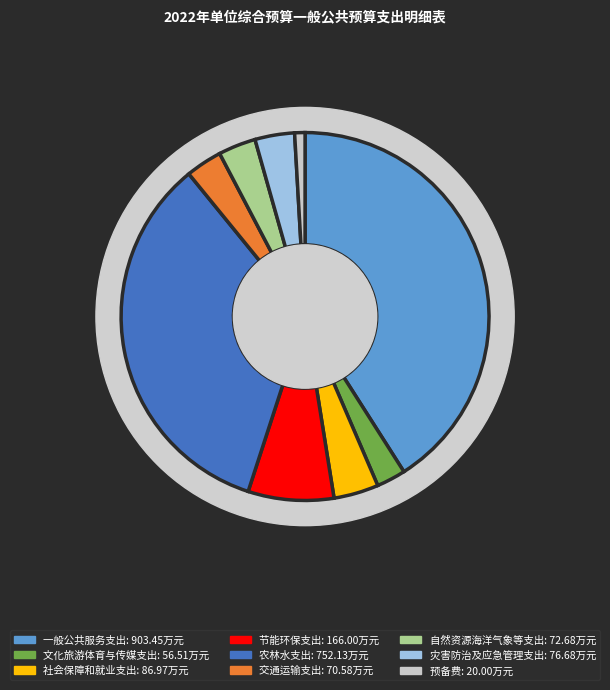

What is the change in value from 社会保障和就业支出 to 节能环保支出?

+79.0